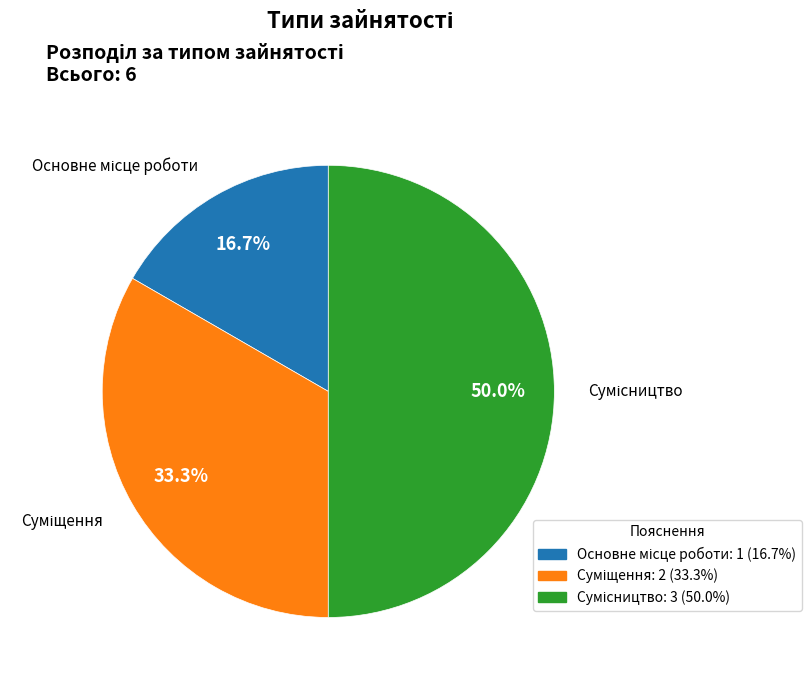

Count the number of slices in the pie.

3